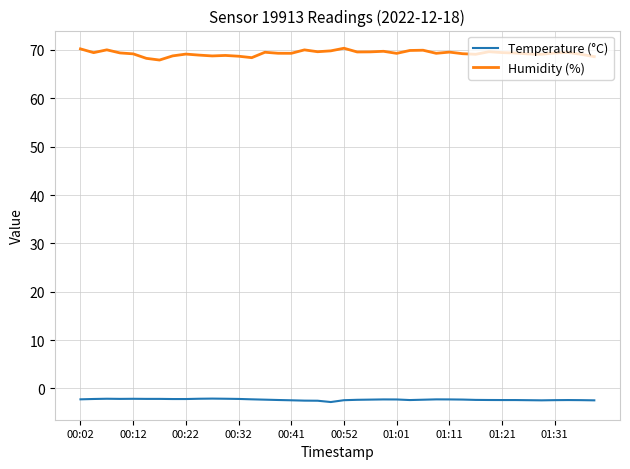

True or false: Temperature (°C) and Humidity (%) cross at least once.

False